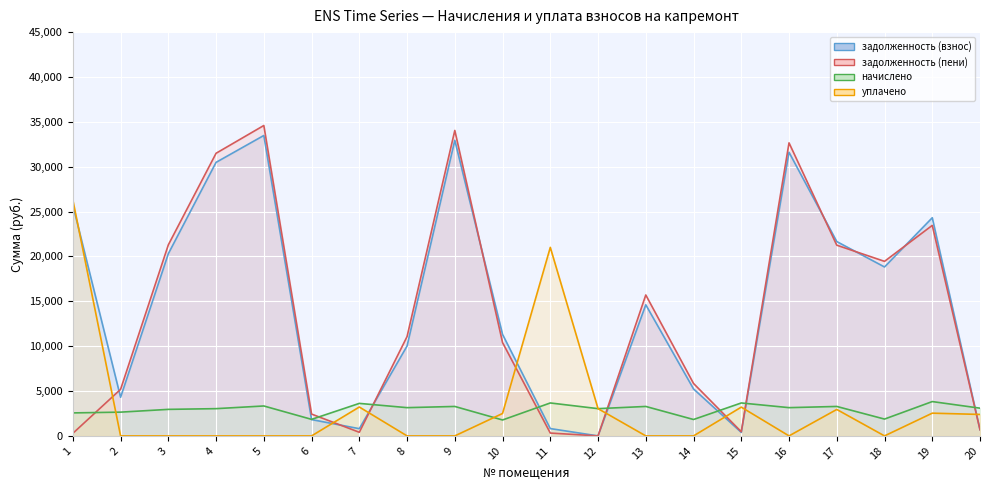

Rank the series at 15 from lowest to highest value.

задолженность (взнос), задолженность (пени), уплачено, начислено